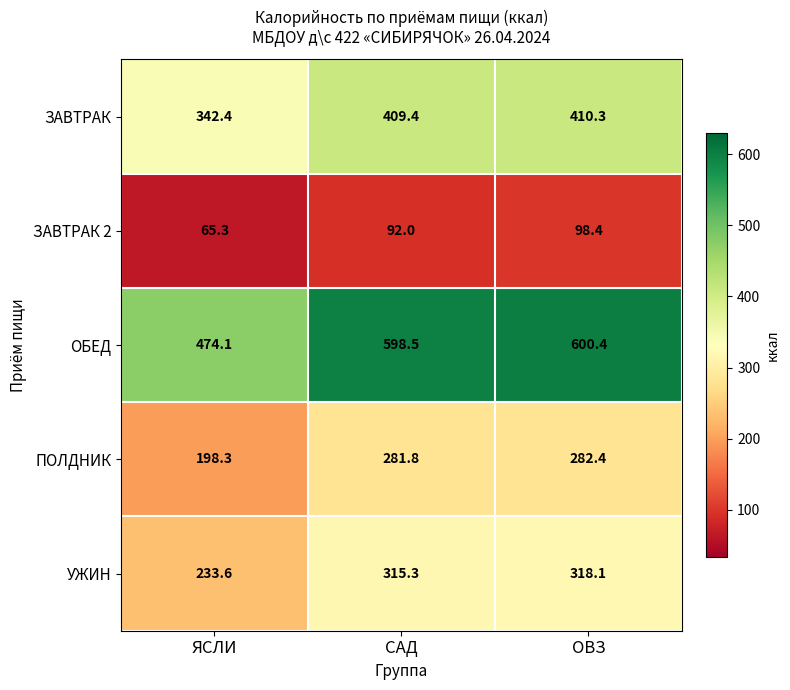

Which series has the widest spread of values?

ОБЕД